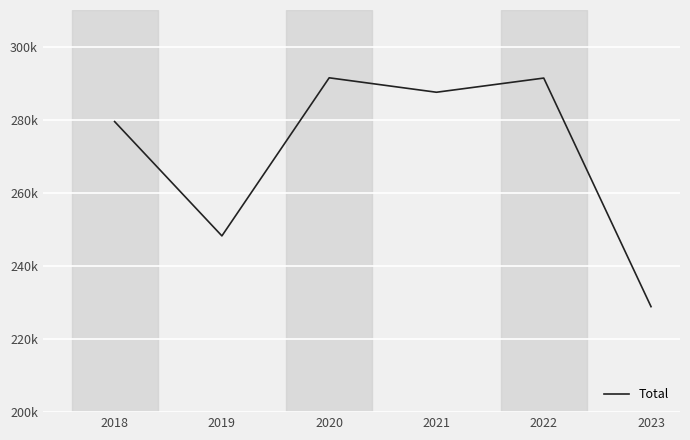

How many points are lower than both their immediate neighbors (excluding endpoints)?

2